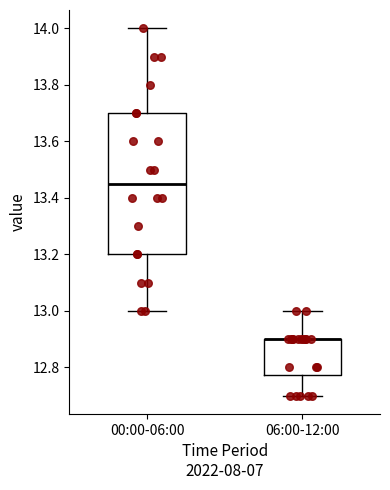

Reading left to right, read every box against the y-axis: the position of its median line, the range the box covers, and the ends of its whiskers. The values are not printed on the chart, so give them approximately, as read against the axis.

00:00-06:00: median 13.46, box 13.20 to 13.70, whiskers 13.00 to 14.00
06:00-12:00: median 12.90 (drawn on the box's upper edge), box 12.78 to 12.90, whiskers 12.70 to 13.00